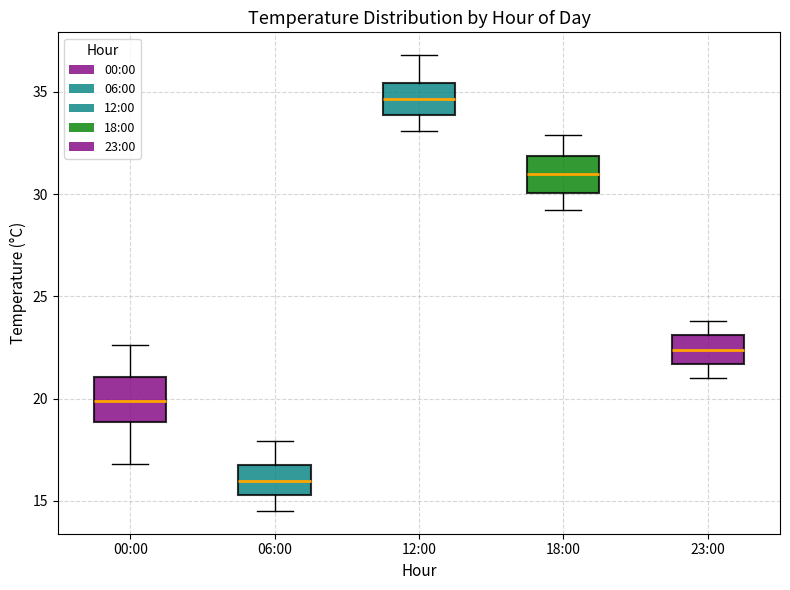

Where does the lower whisker of the box for 18:00 end on the y-axis? The values are not printed on the chart, so give them approximately, as read against the axis.

29.0